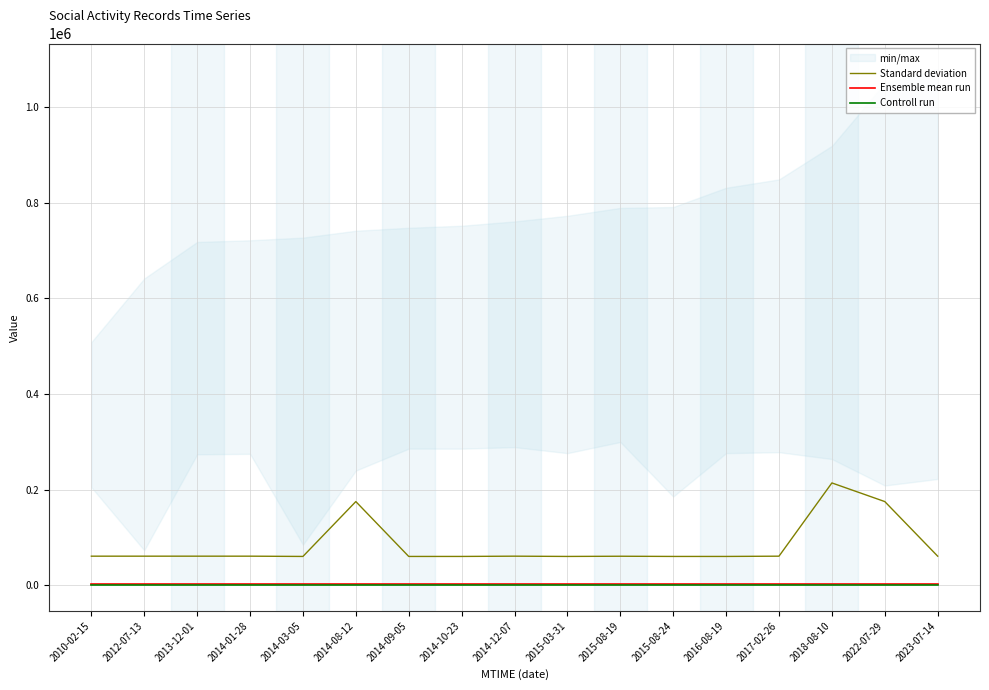

Which series has the largest total across all categories?

Standard deviation